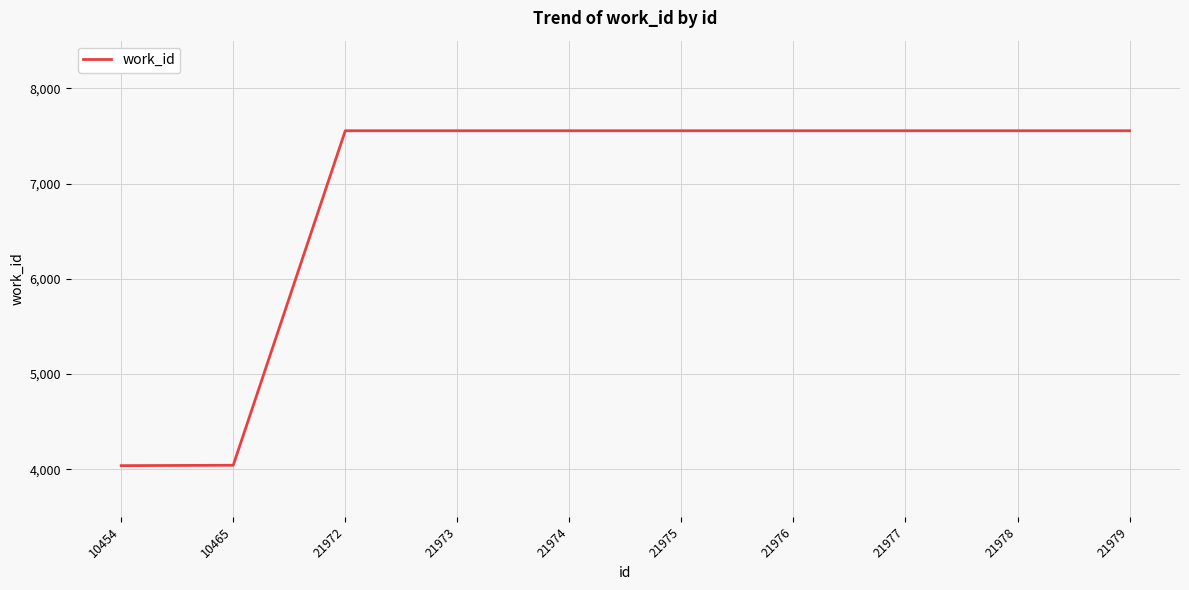

What is the maximum value shown in the chart?

7554